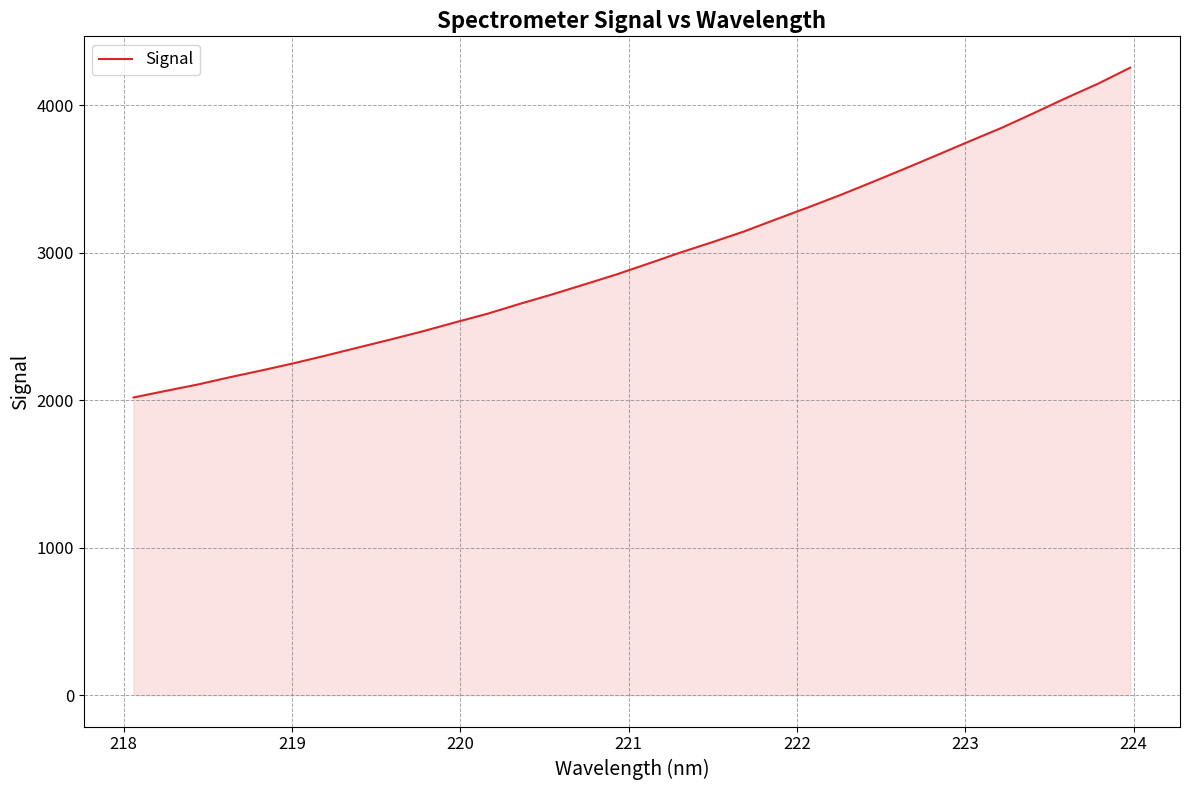

What is the minimum value shown in the chart?

2018.0